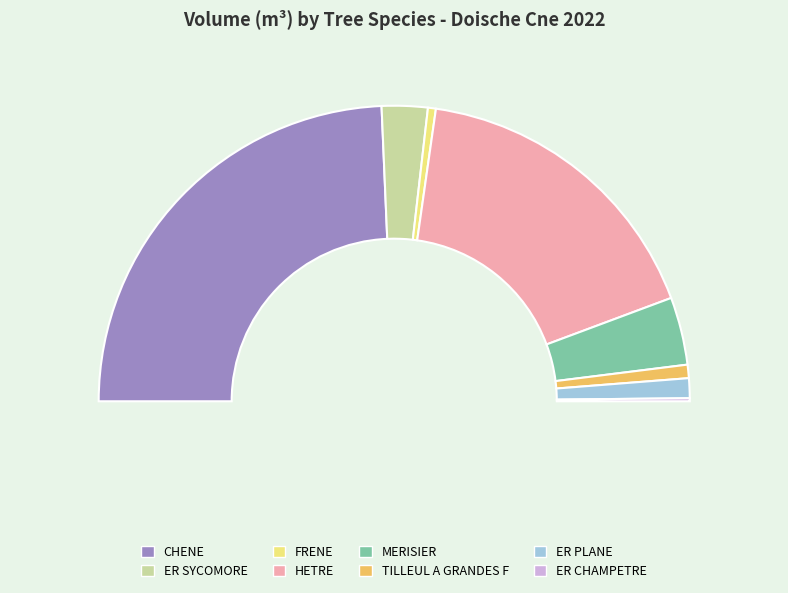

Is it true that FRENE is 1% of the pie?

True